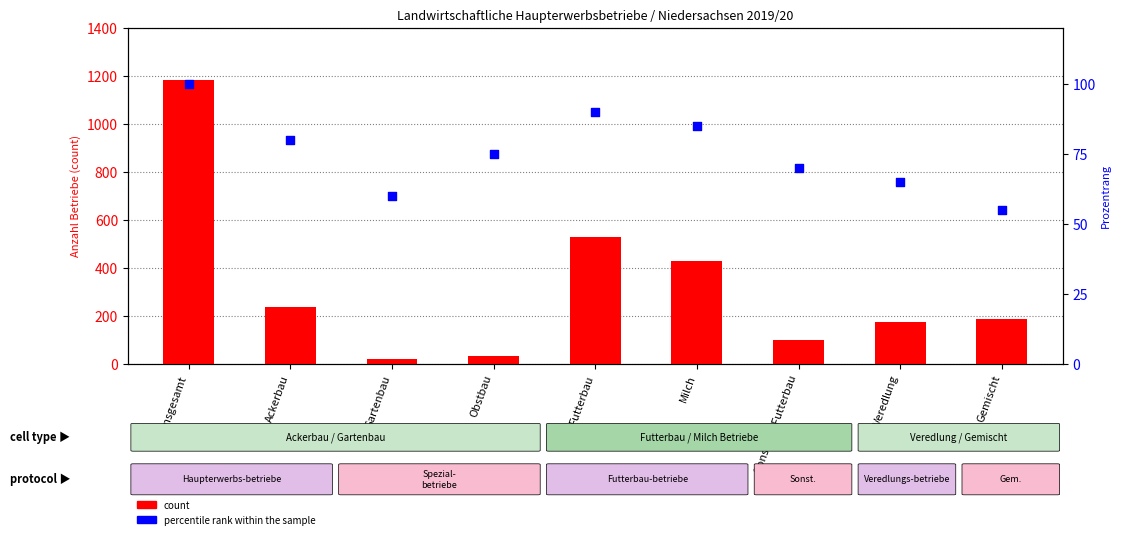

What are all the series names shown in the legend?

count, percentile rank within the sample